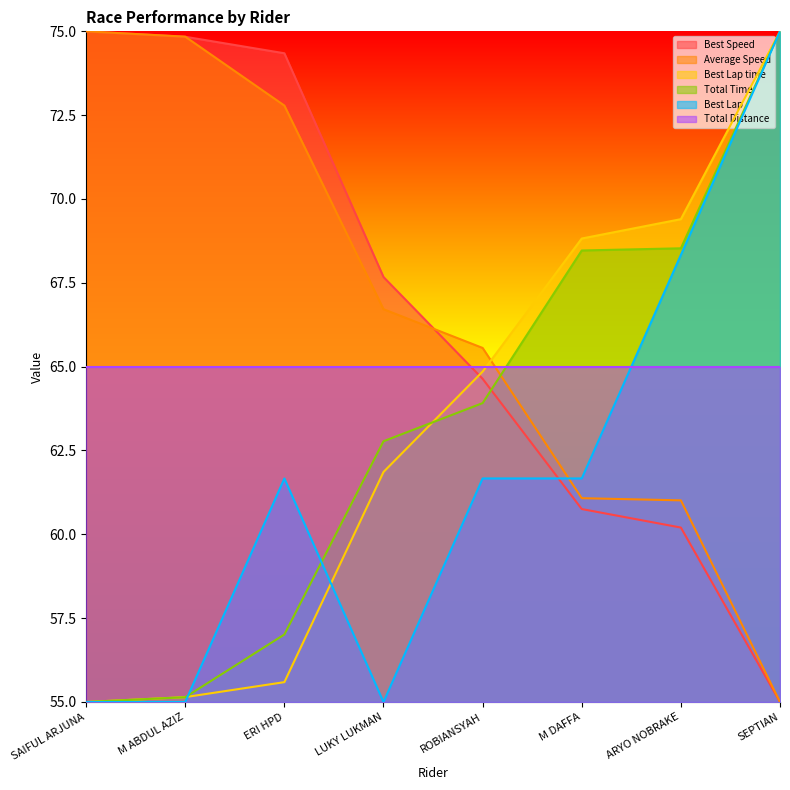

What position from the right is SEPTIAN?

1